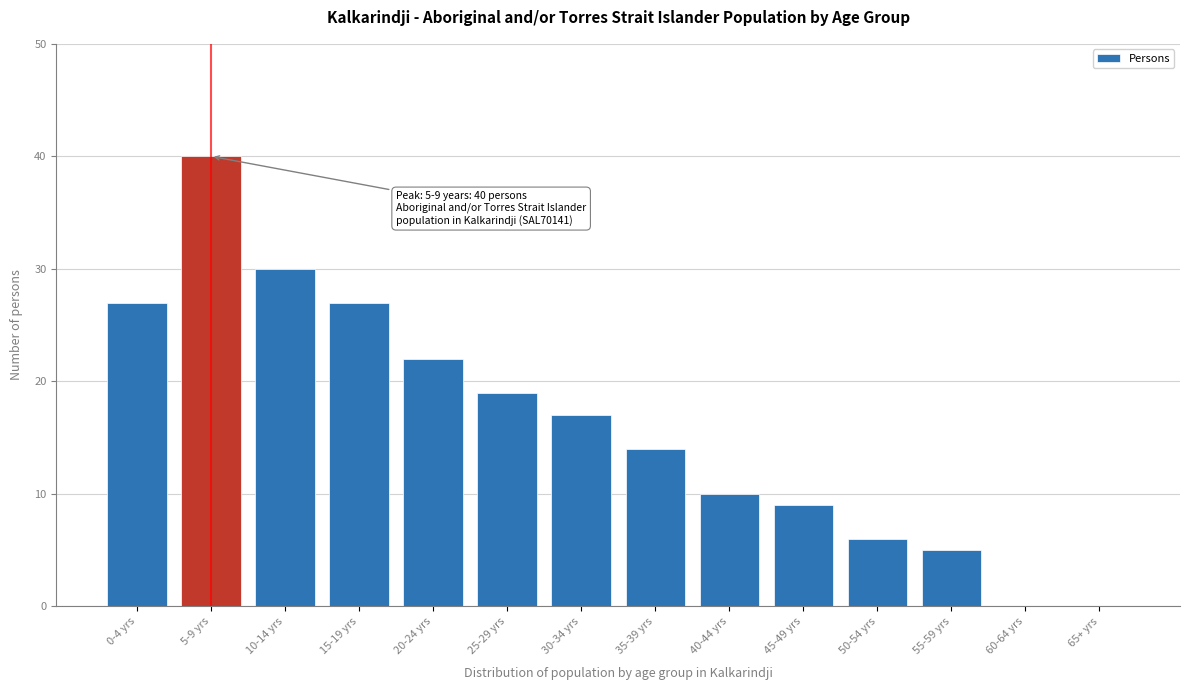

Reading right to left, list all the values displayed in this chart.

65+ yrs=0	60-64 yrs=0	55-59 yrs=5	50-54 yrs=6	45-49 yrs=9	40-44 yrs=10	35-39 yrs=14	30-34 yrs=17	25-29 yrs=19	20-24 yrs=22	15-19 yrs=27	10-14 yrs=30	5-9 yrs=40	0-4 yrs=27